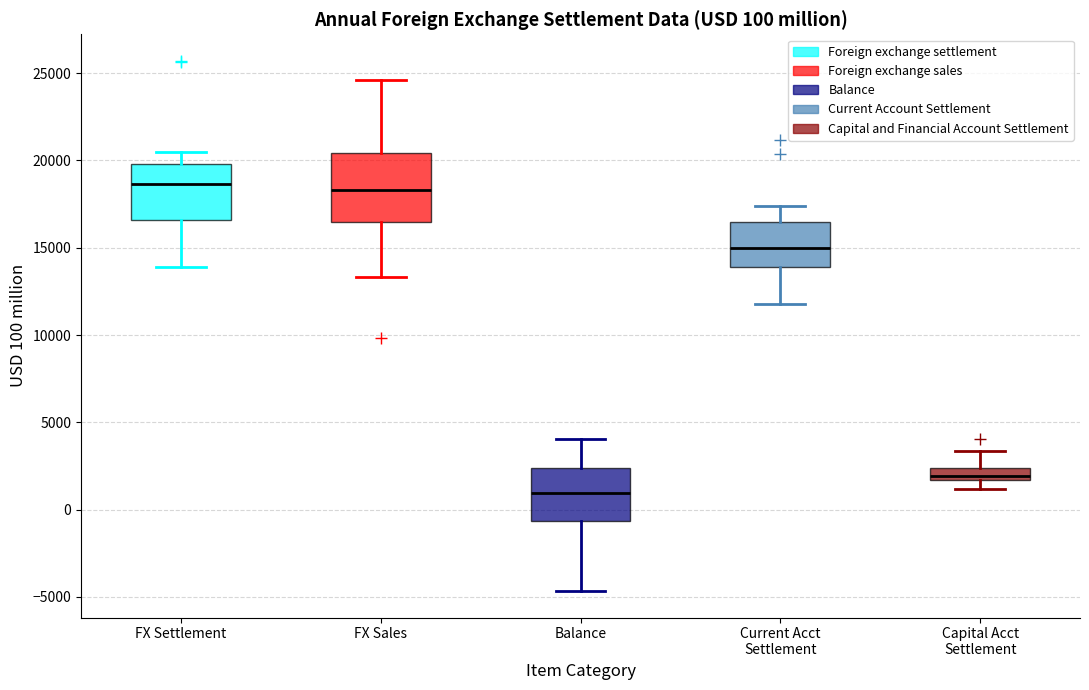

Which box is the tallest, from its lower edge to its upper edge?

FX Sales